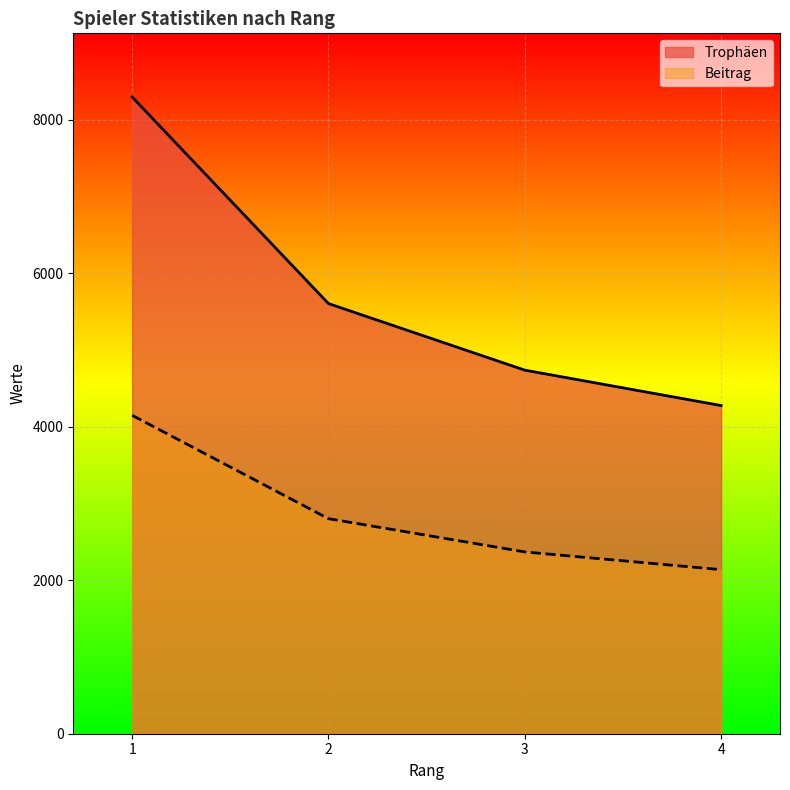

Which series changed the most between 2 and 4?

Trophäen